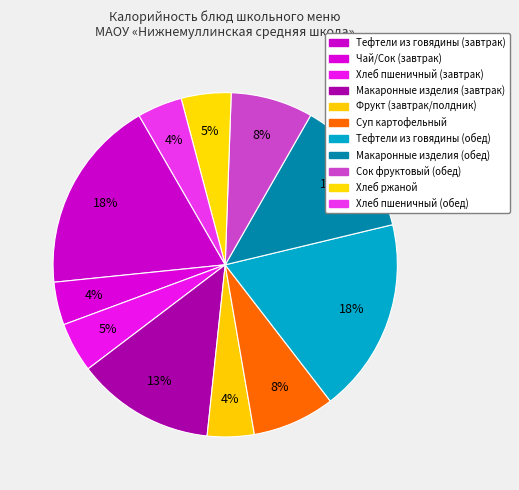

Does Сок фруктовый (обед) represent more than half of the total?

No